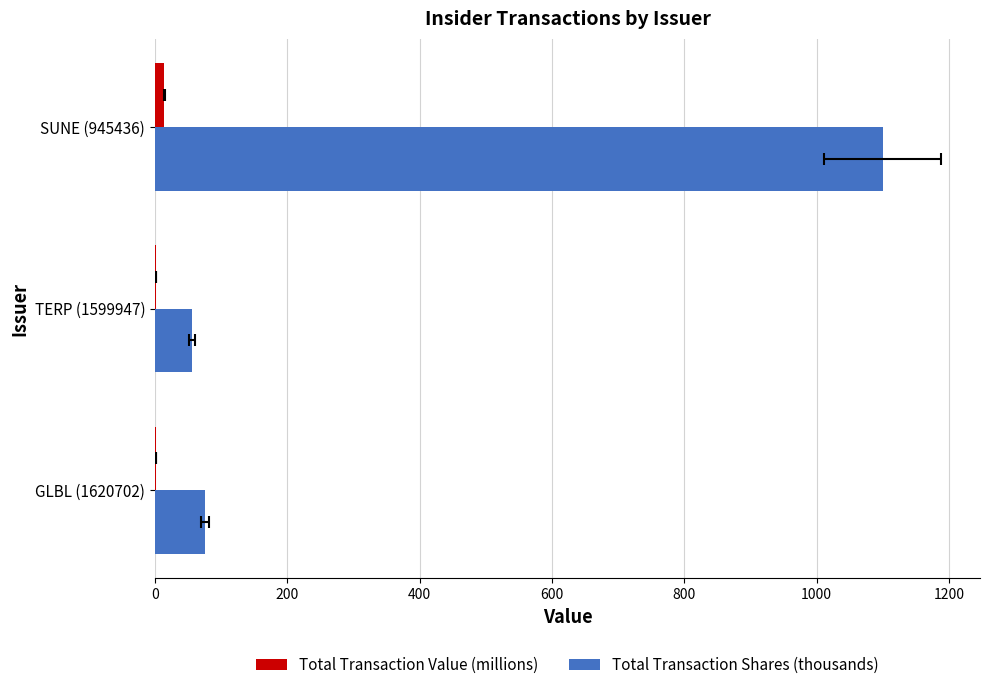

How many bars are there in total?

6